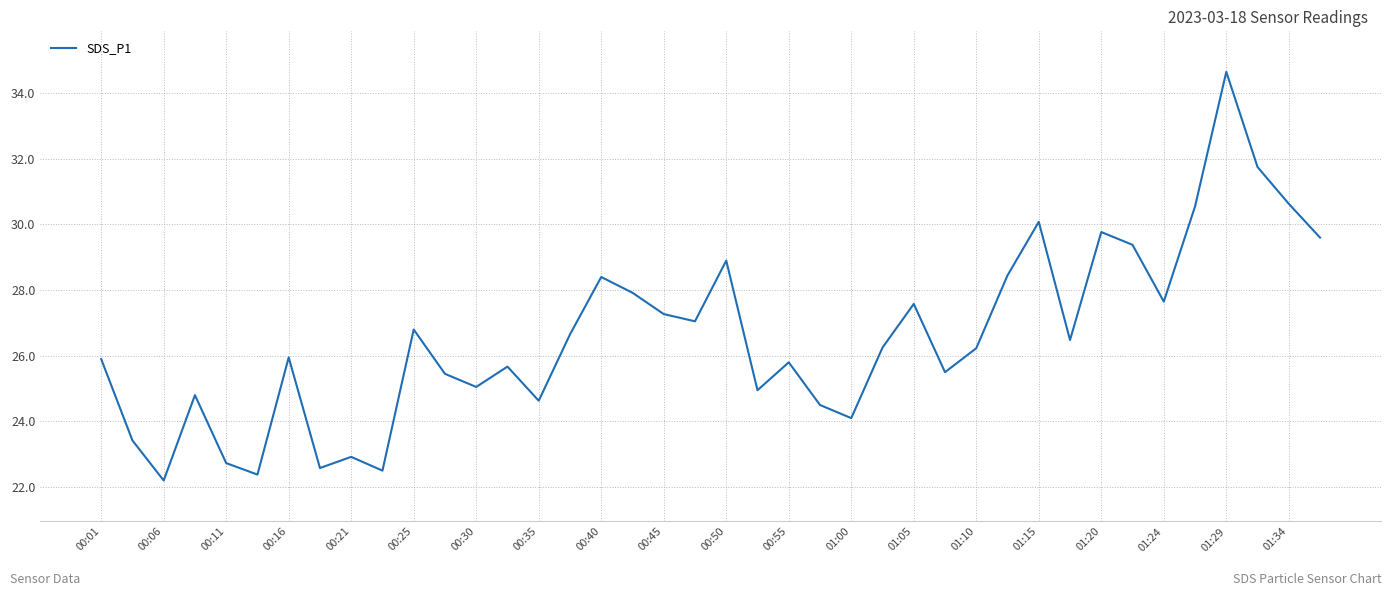

What is the smallest value displayed?

22.2